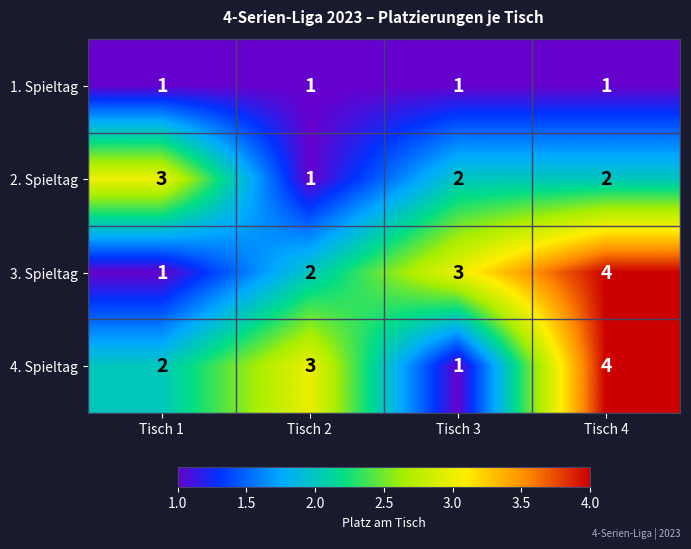

List the labels in order of 3. Spieltag value, largest first.

Tisch 4, Tisch 3, Tisch 2, Tisch 1